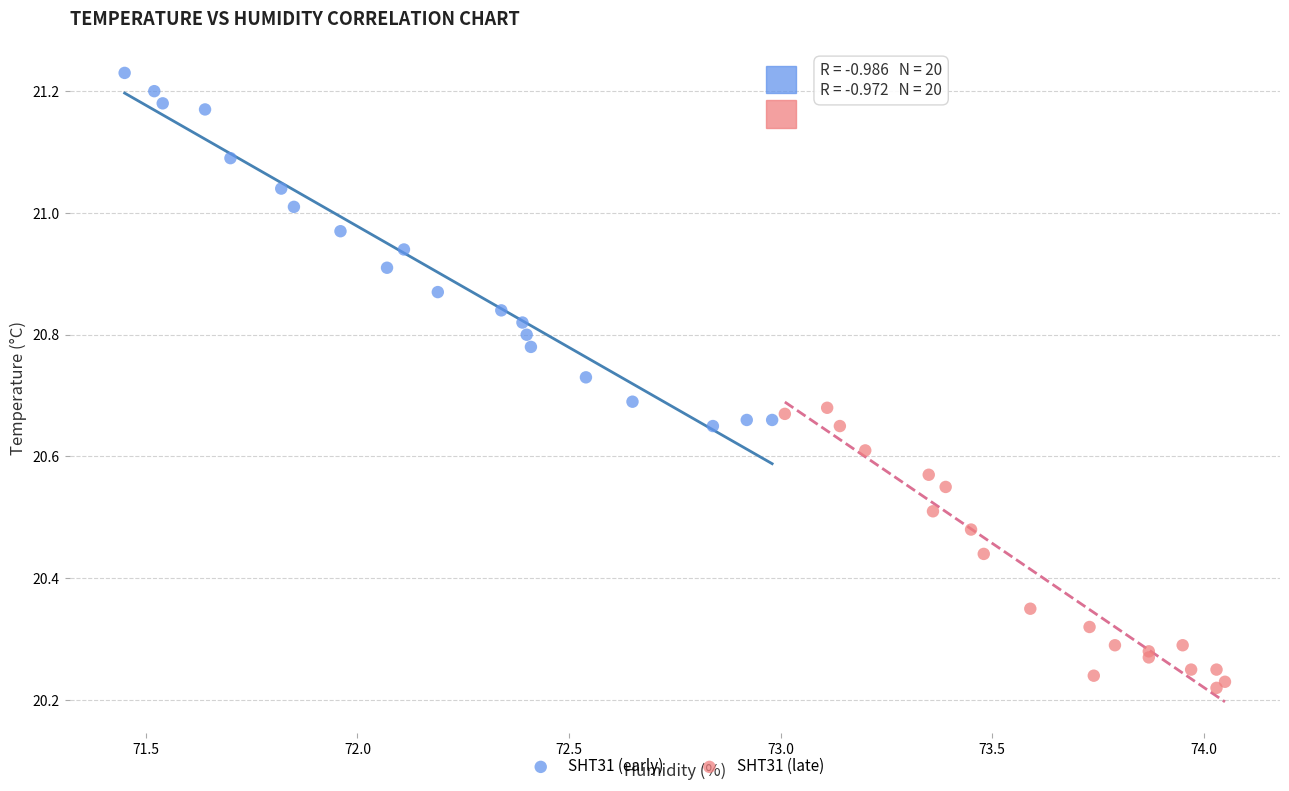

What are all the series names shown in the legend?

SHT31 (early), SHT31 (late)